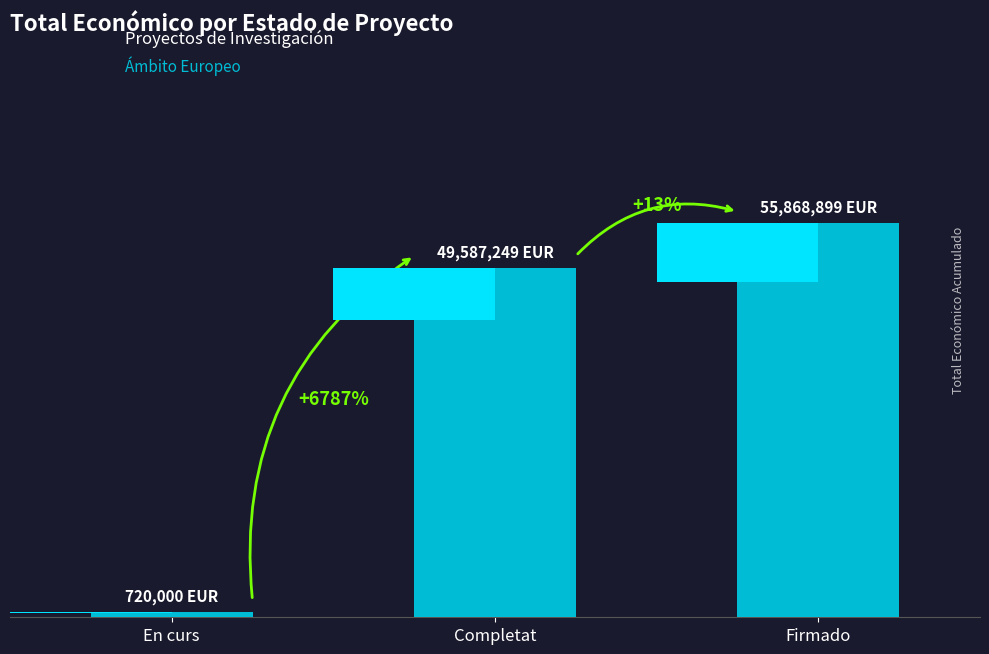

What is the sum of the values at En curs and Firmado?

56588899